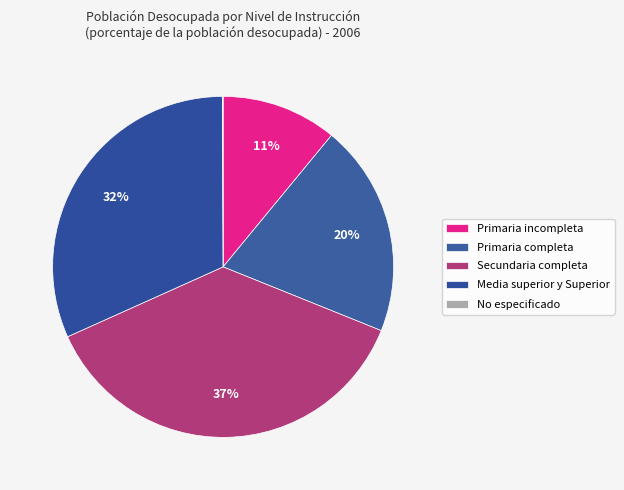

Rank the categories by value from highest to lowest.

Secundaria completa, Media superior y Superior, Primaria completa, Primaria incompleta, No especificado